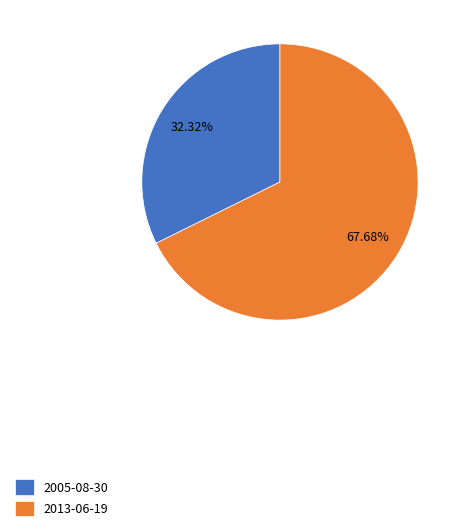

Between 2005-08-30 and 2013-06-19, which is larger?

2013-06-19